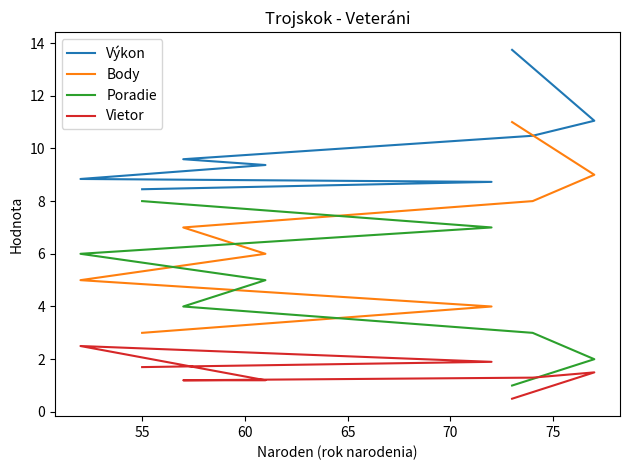

Is it true that Výkon equals 7.1 at 55?

False